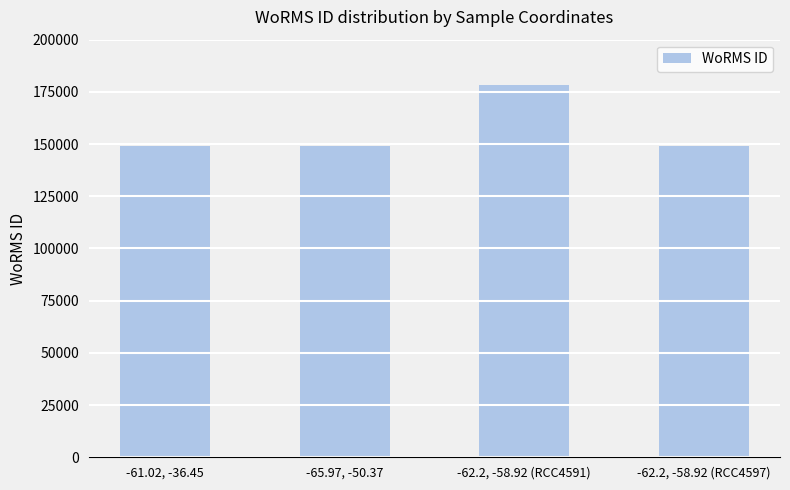

True or false: the data shows 148985 at -61.02, -36.45.

True